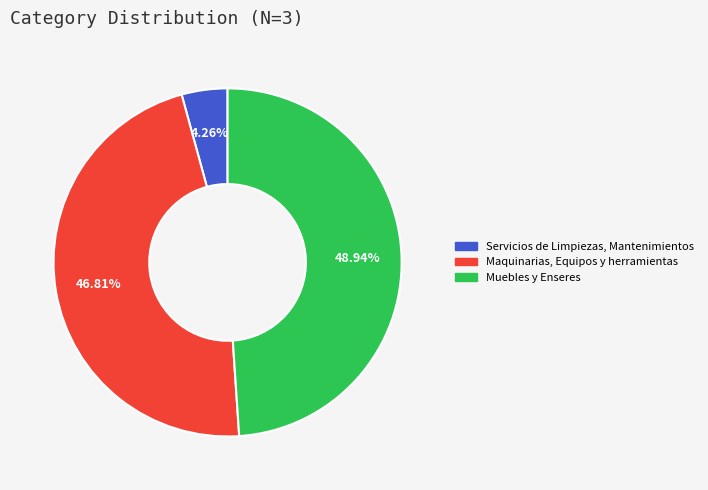

Approximately how many times larger is the value at Muebles y Enseres compared to Maquinarias, Equipos y herramientas?

1.0